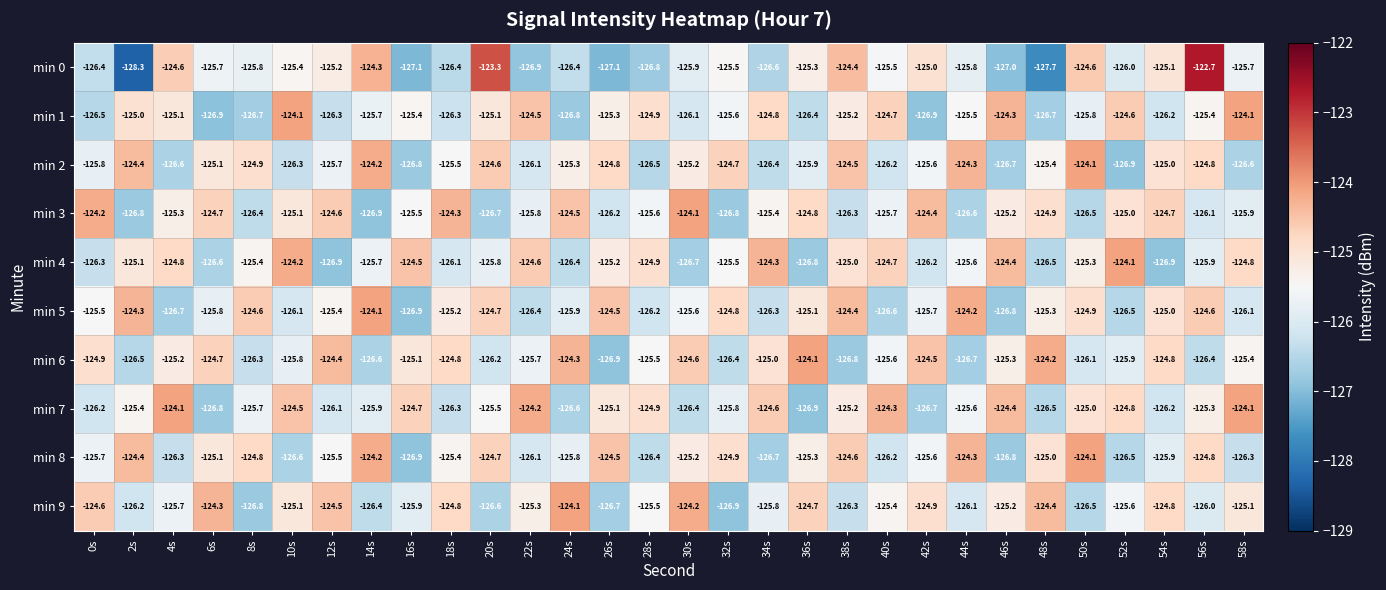

Which series has the largest total across all categories?

min 7